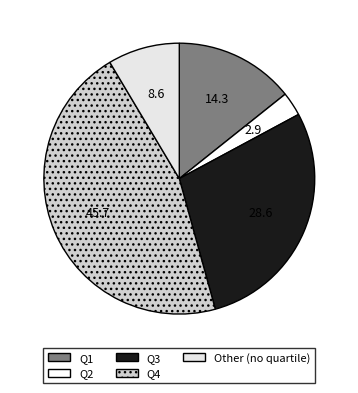

Does Other represent more than half of the total?

No